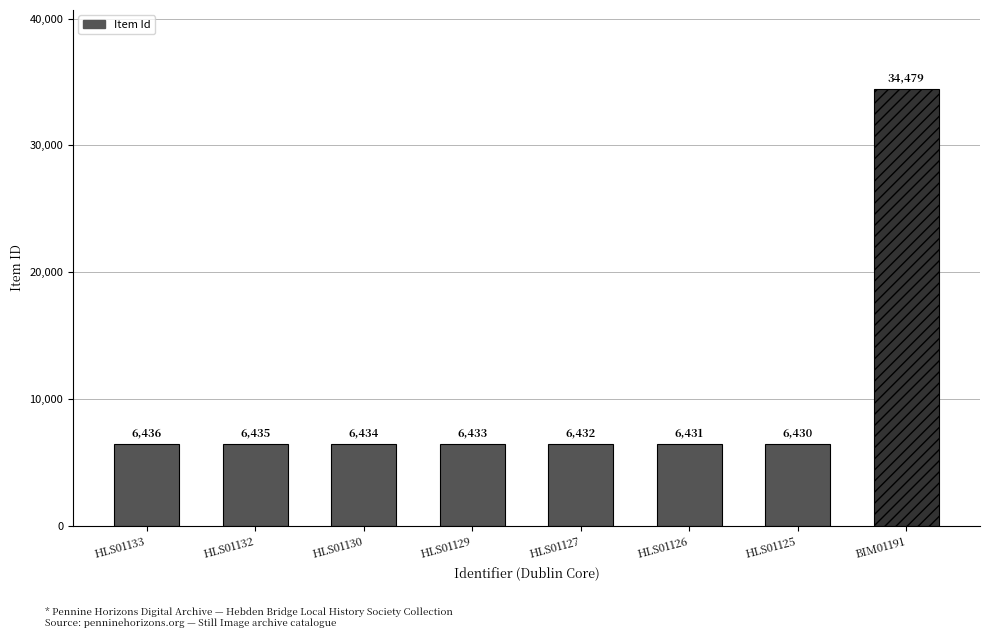

What is the difference between the values at BIM01191 and HLS01133?

28043